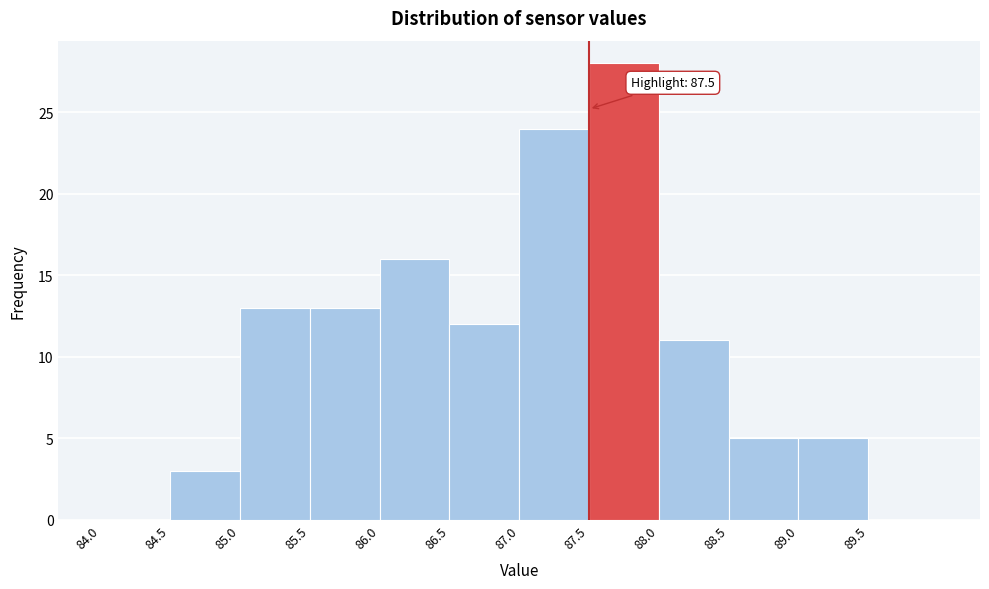

Which range on the x-axis has the tallest bar?

87.5 to 88.0